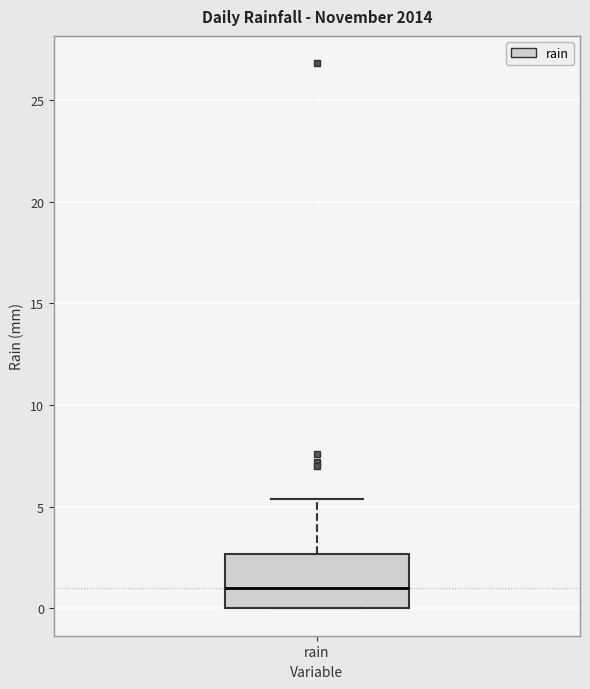

Transcribe this box plot: give where the median line is, the range the box spans, and where the two whiskers end, as read against the y-axis. The values are not printed on the chart, so give them approximately, as read against the axis.

median 1.0, box 0.0 to 2.5, whiskers 0.0 to 5.5